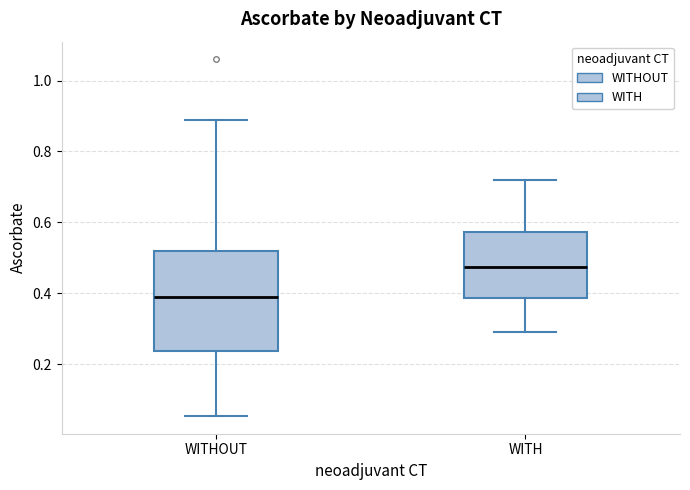

Which box is the tallest, from its lower edge to its upper edge?

WITHOUT